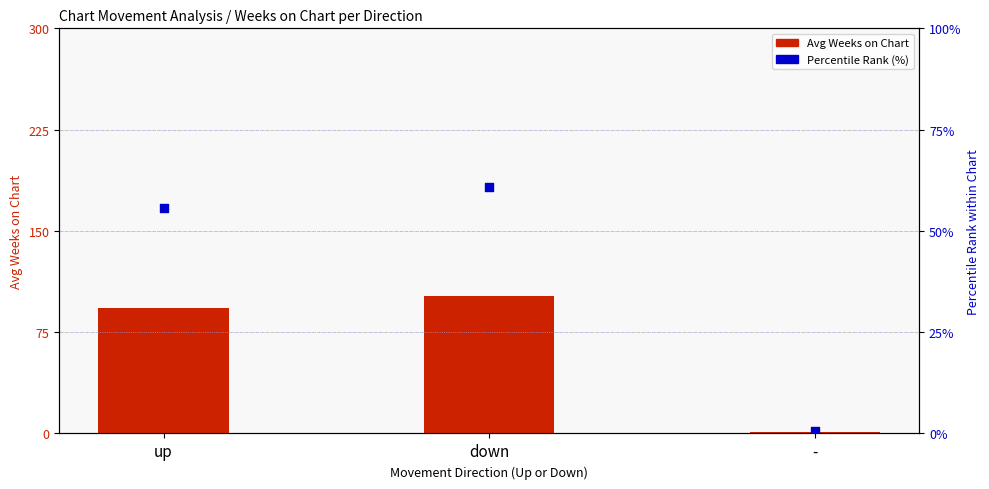

What are all the series names shown in the legend?

Avg Weeks on Chart, Percentile Rank (%)